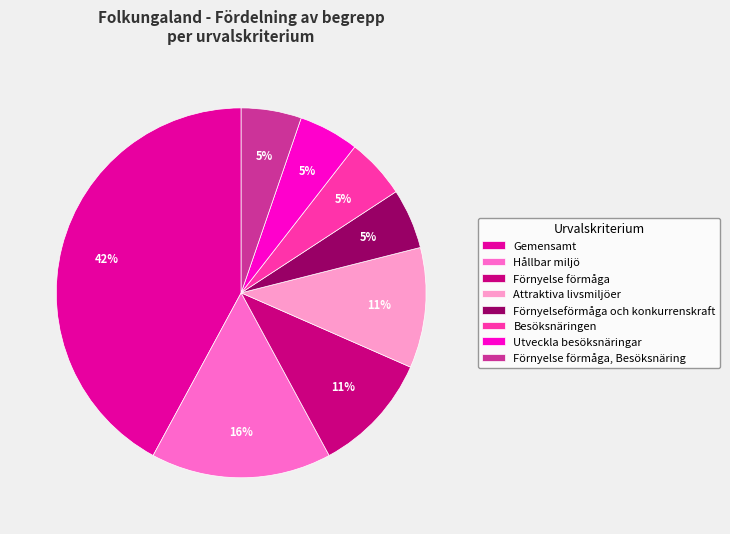

Which category has the biggest portion of the pie?

Gemensamt